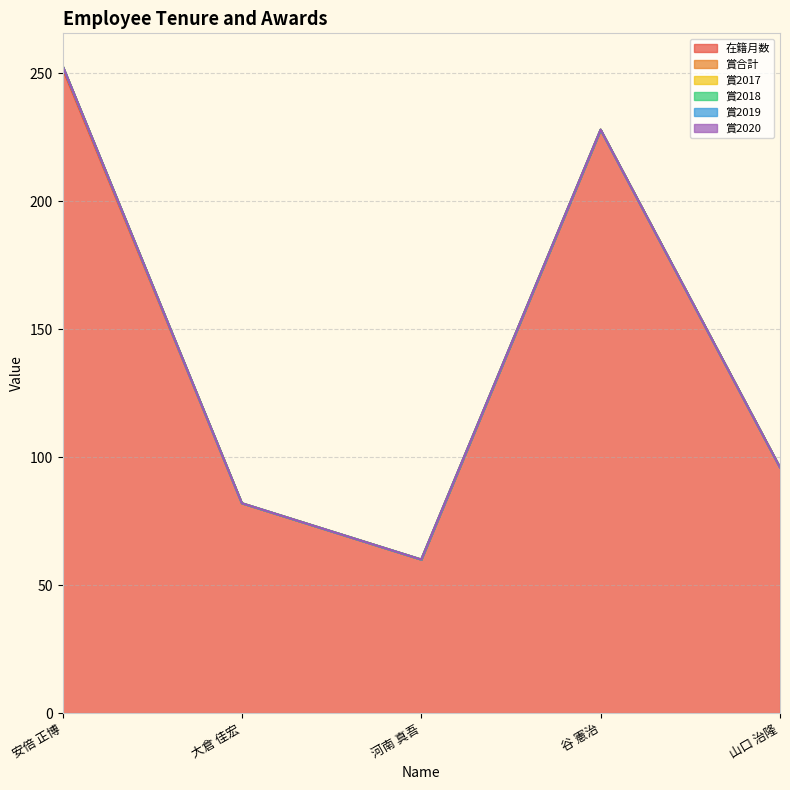

The 賞2018 series shows 0 at 山口 治隆. True or false?

True